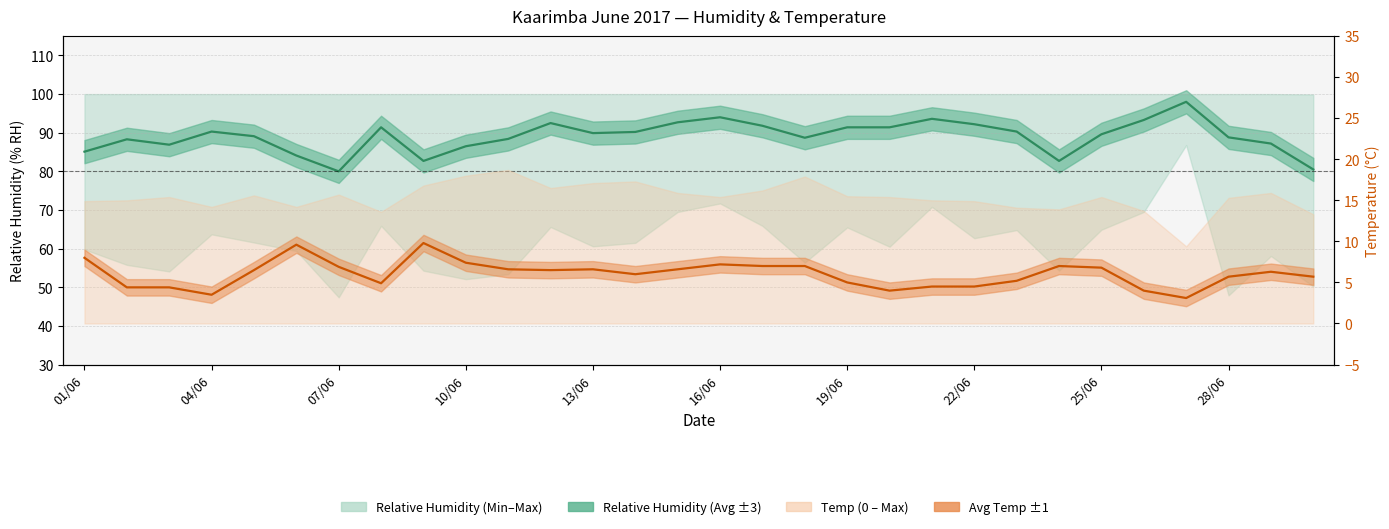

What is the greatest value displayed?

98.0